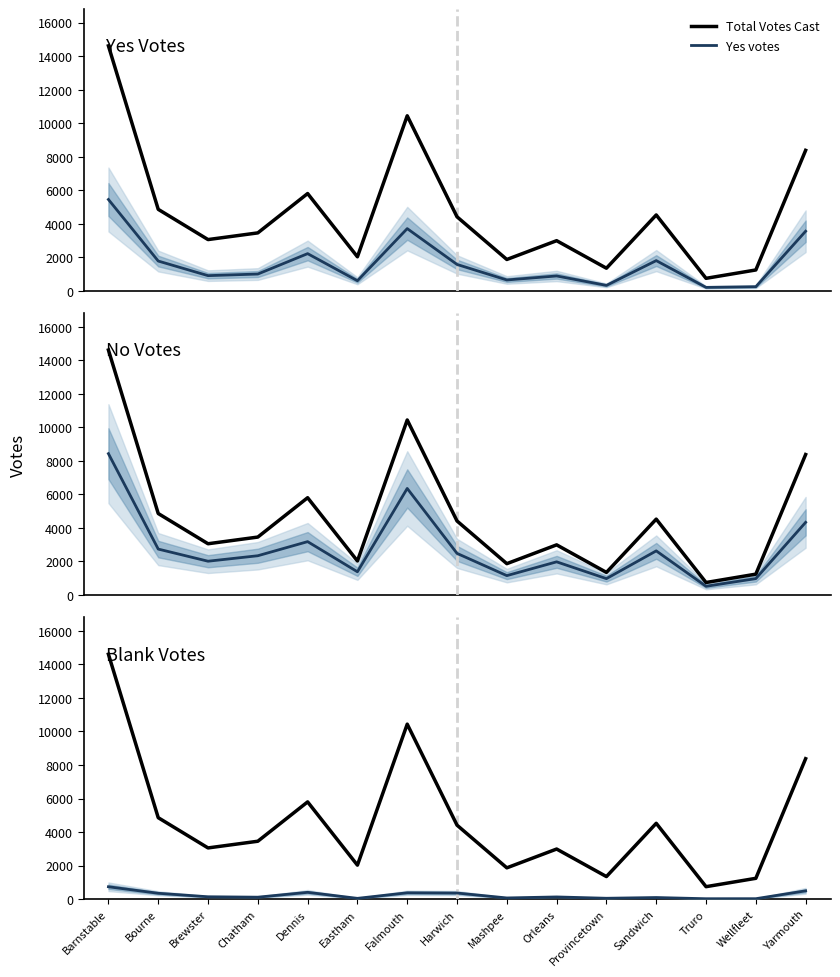

Which category has the highest value across all series?

Barnstable